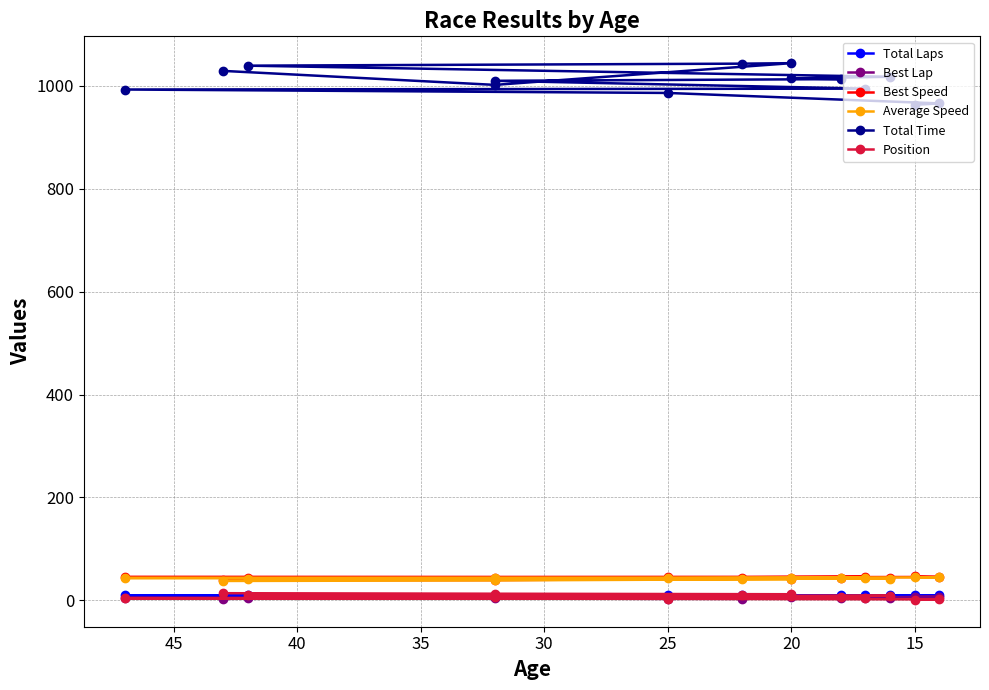

At 40, list the series in order from smallest to largest.

Best Lap, Position, Total Laps, Average Speed, Best Speed, Total Time